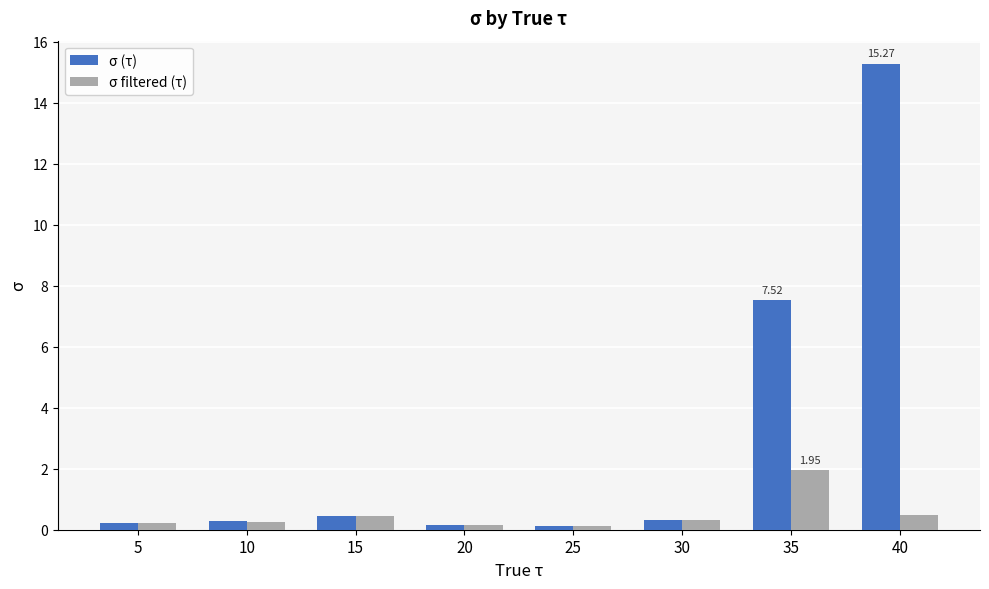

How many categories are shown in the chart?

8